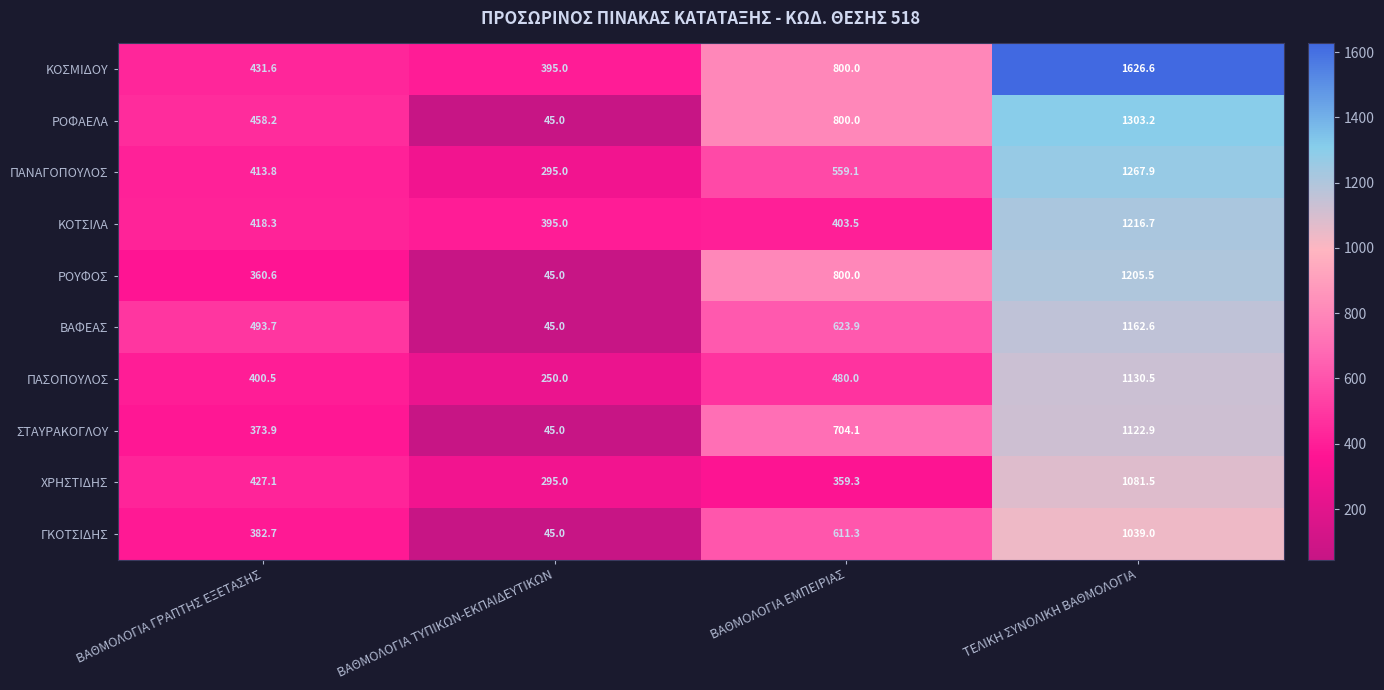

What is the spread (max minus min) of values at ΤΕΛΙΚΗ ΣΥΝΟΛΙΚΗ ΒΑΘΜΟΛΟΓΙΑ?

587.6